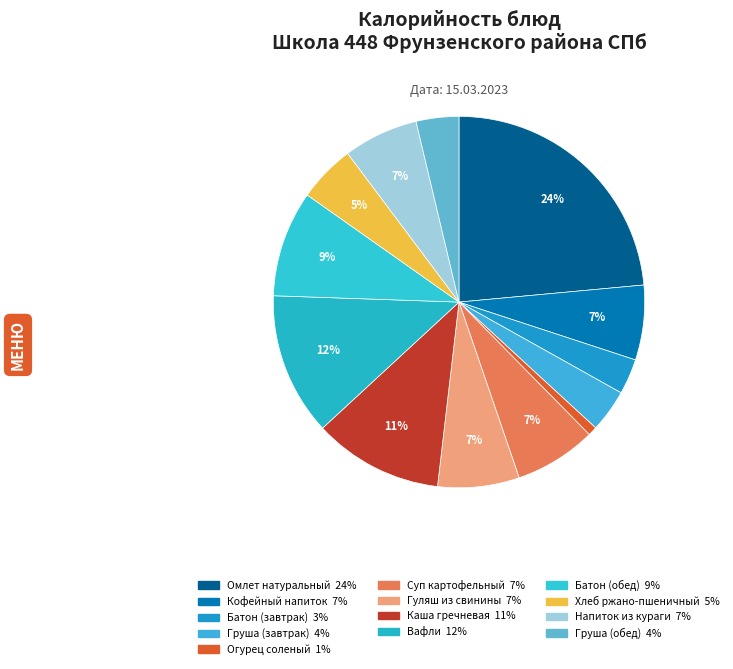

The Груша (обед) slice represents 4% of the pie. True or false?

True